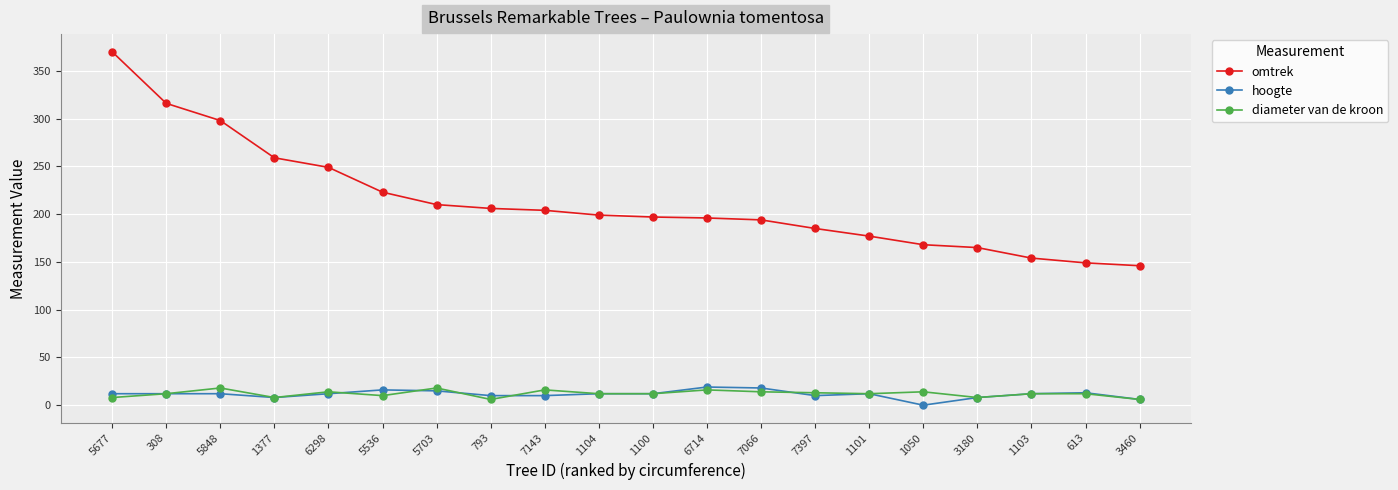

What is the average value of the diameter van de kroon series?

12